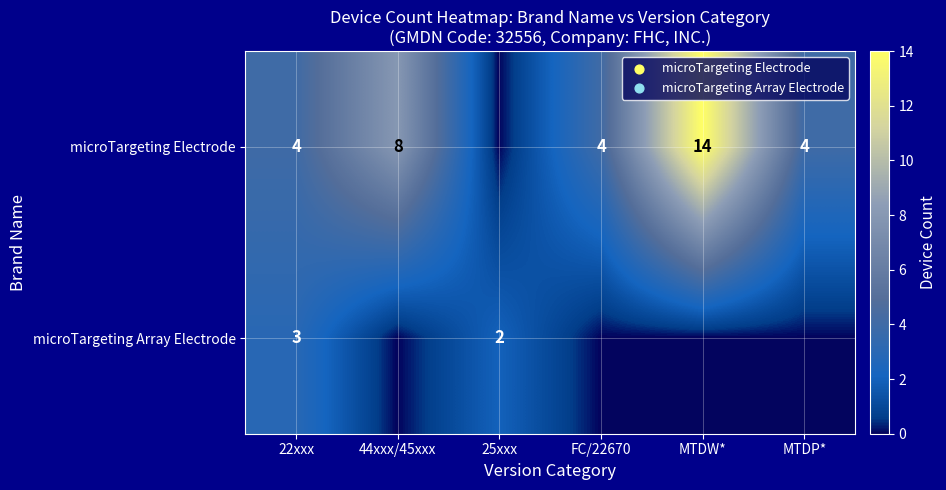

At 22xxx, list the series in order from largest to smallest.

microTargeting Electrode, microTargeting Array Electrode